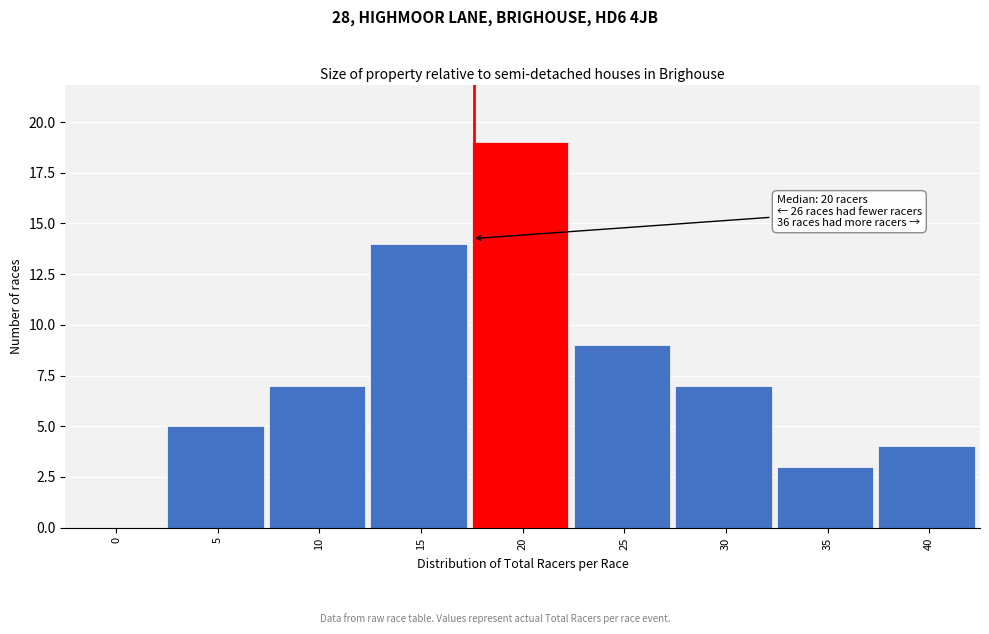

Reading left to right, what are all the values shown in this chart?

0=0	5=5	10=7	15=14	20=19	25=9	30=7	35=3	40=4